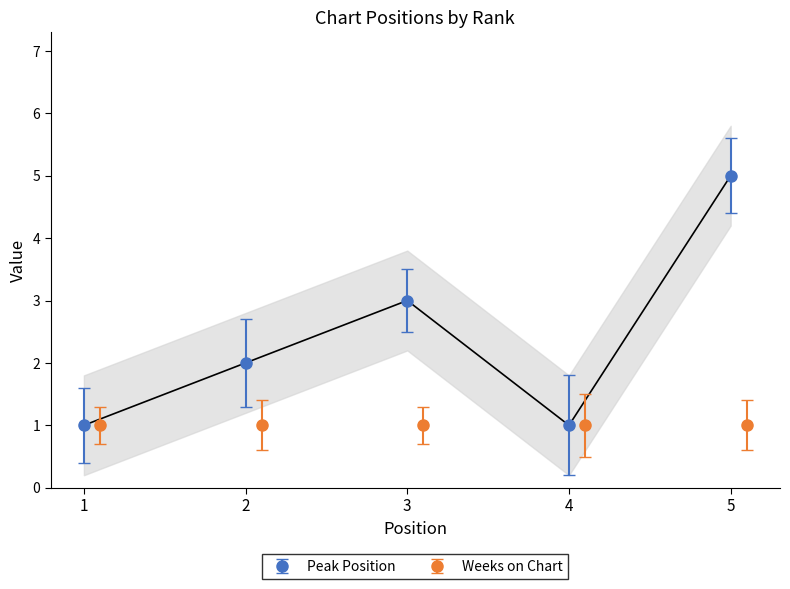

What is the sum of the values at 4 and 1?

2